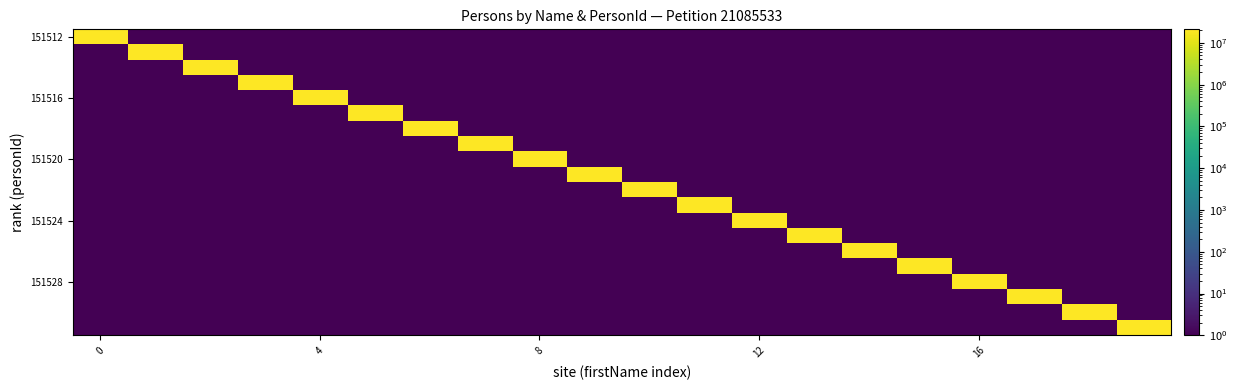

How many data points does each series have?

20